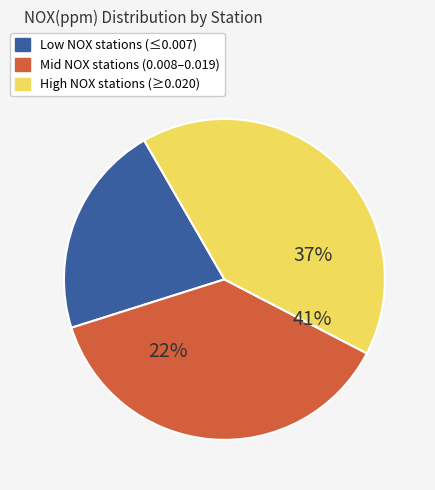

Is 亀山みなみ保育園 the majority of the pie?

No